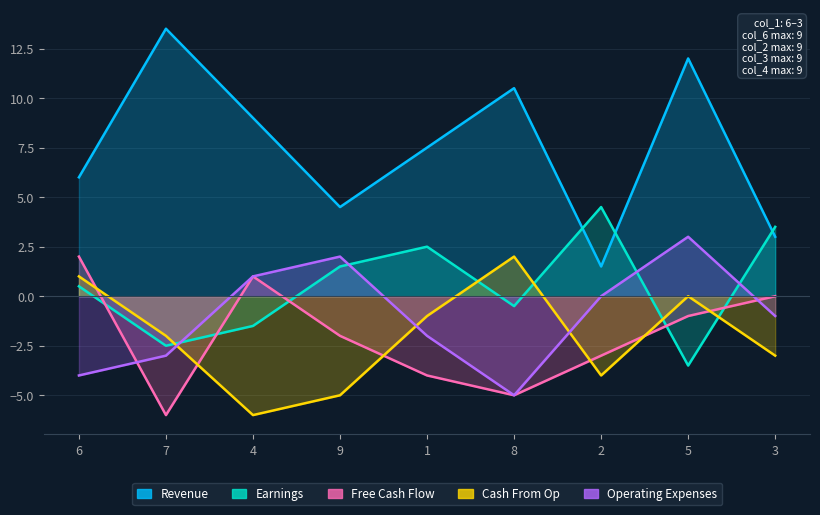

What is the difference between the maximum and minimum values in the col_3 series?

8.0